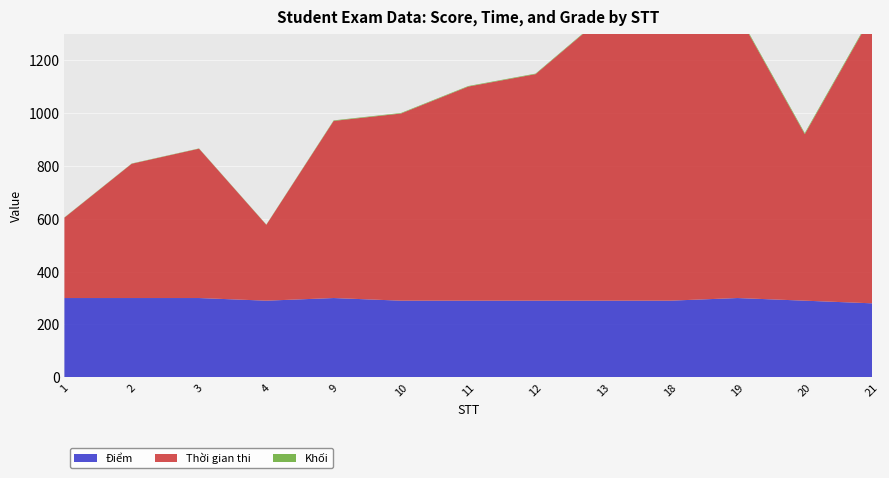

Reading left to right, what are all the values shown in this chart?

Điểm: 1=300	2=300	3=300	4=290	9=300	10=290	11=290	12=290	13=290	18=290	19=300	20=290	21=280
Thời gian thi: 1=304	2=508	3=565	4=287	9=670	10=708	11=810	12=857	13=1073	18=1080	19=1076	20=630	21=1090
Khối: 1=1	2=1	3=1	4=1	9=2	10=2	11=2	12=2	13=2	18=3	19=4	20=4	21=4